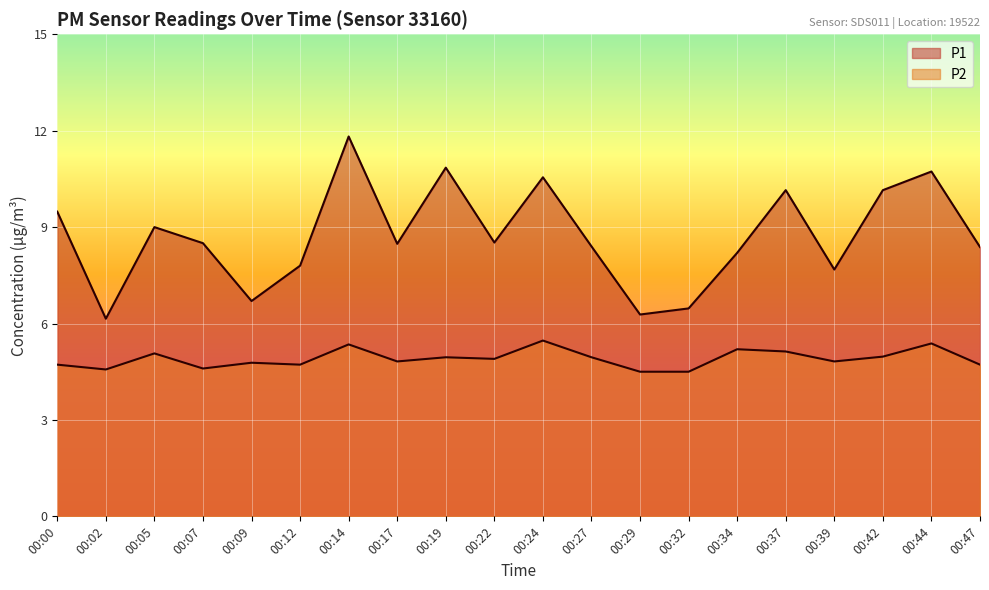

How many interior local valleys does the P1 series have?

6